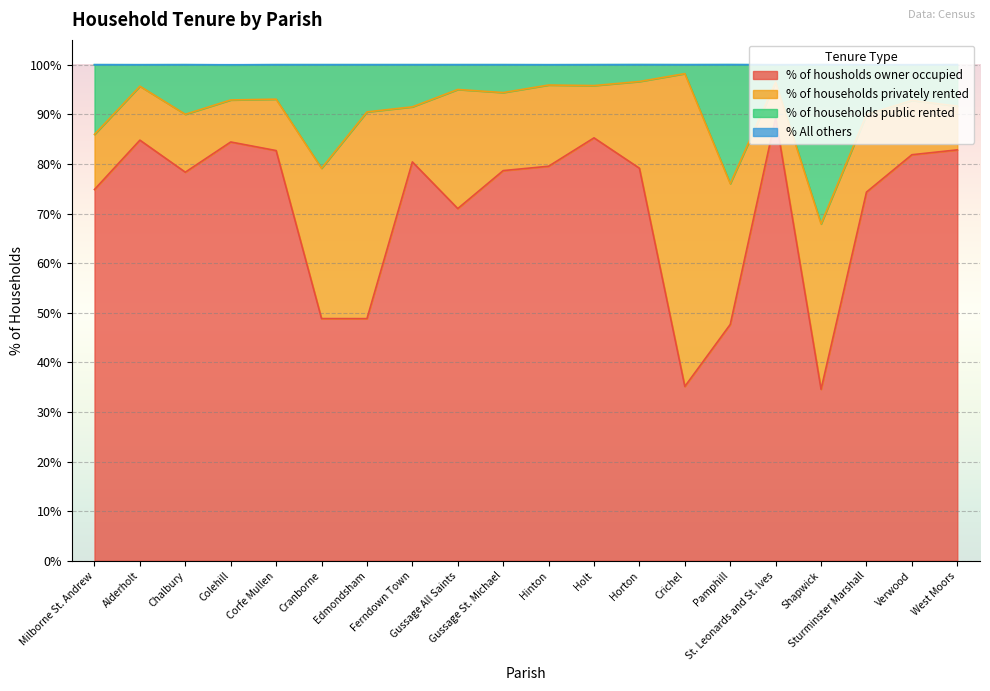

Is it true that % of housholds owner occupied equals 22.0 at Ferndown Town?

False